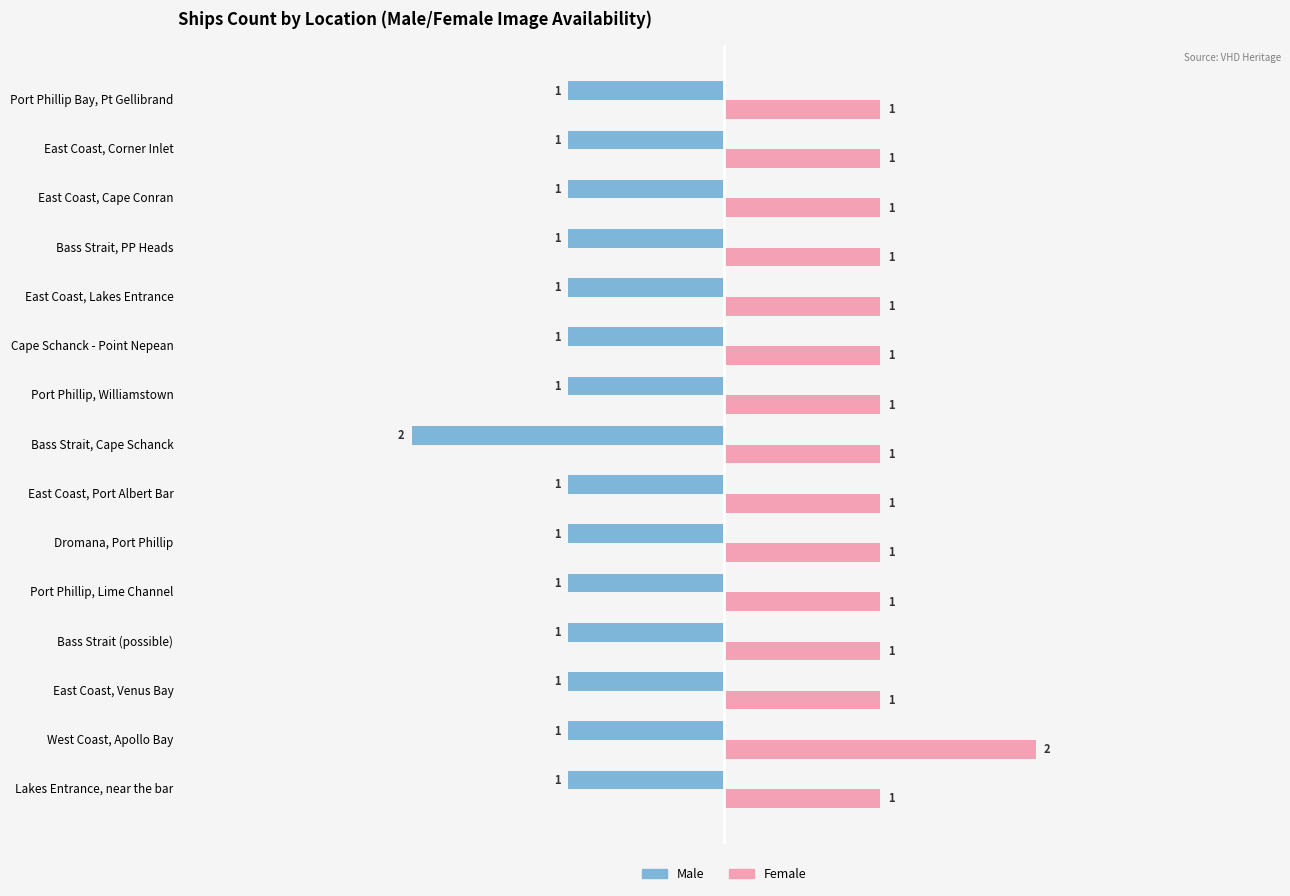

At how many categories does at least one series exceed 0?

15